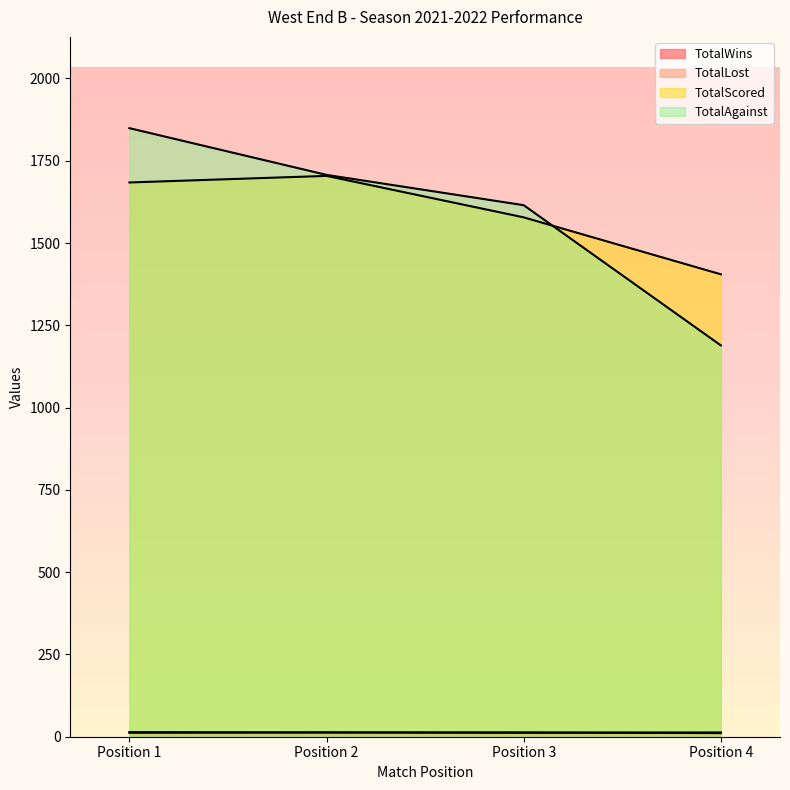

Which has a higher value, Position 1 or Position 2?

Position 2